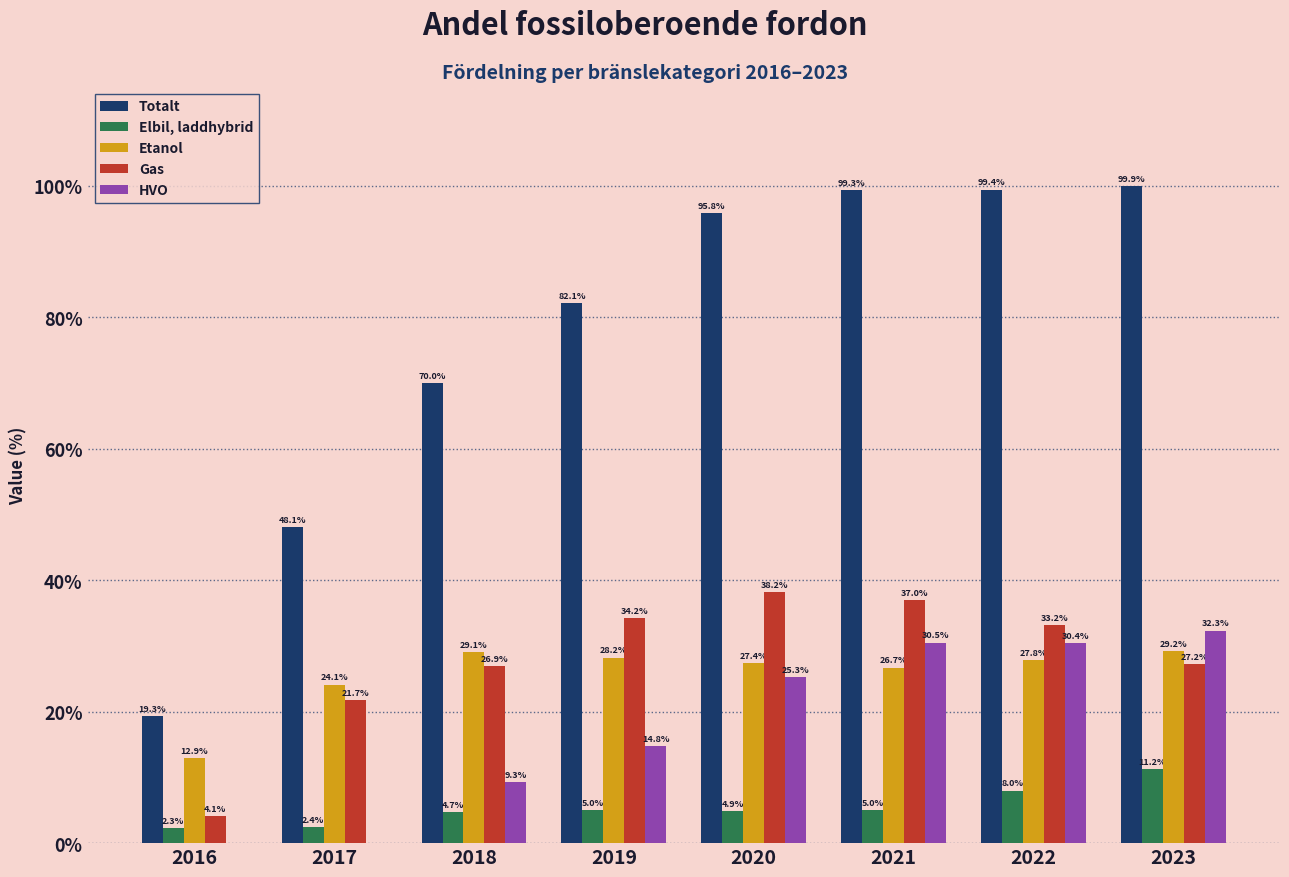

Reading left to right, list all the values displayed in this chart.

Totalt: 2016=19.3	2017=48.1	2018=70.0	2019=82.1	2020=95.8	2021=99.3	2022=99.4	2023=99.9
Elbil, laddhybrid: 2016=2.3	2017=2.4	2018=4.7	2019=5.0	2020=4.9	2021=5.0	2022=8.0	2023=11.2
Etanol: 2016=12.9	2017=24.1	2018=29.1	2019=28.2	2020=27.4	2021=26.7	2022=27.8	2023=29.2
Gas: 2016=4.1	2017=21.7	2018=26.9	2019=34.2	2020=38.2	2021=37.0	2022=33.2	2023=27.2
HVO: 2016=0.0	2017=0.0	2018=9.3	2019=14.8	2020=25.3	2021=30.5	2022=30.4	2023=32.3